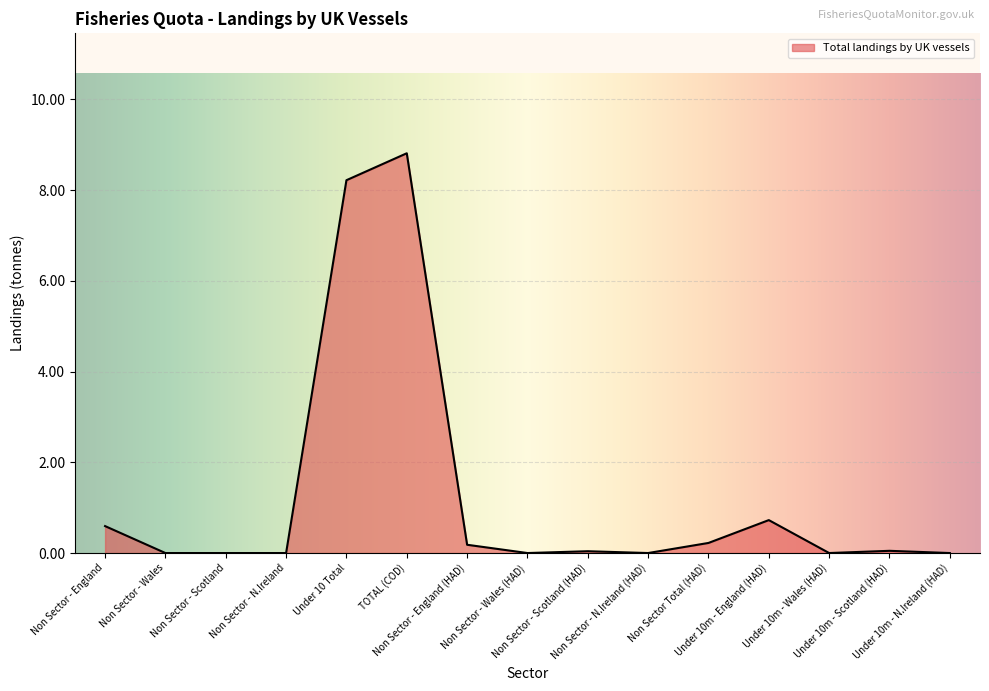

What is the difference between the maximum and minimum values?

8.8